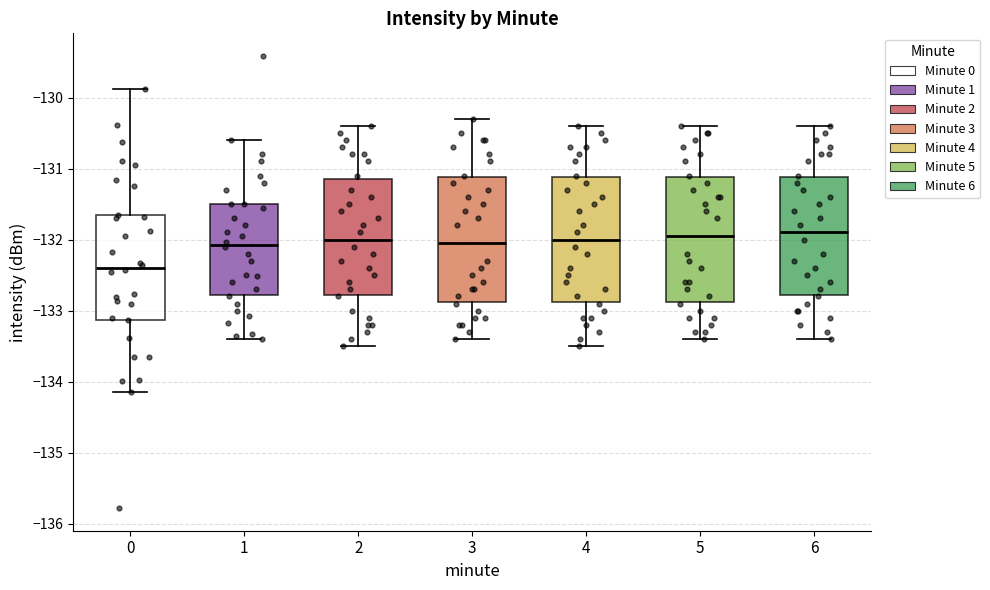

Reading left to right, transcribe this box plot: for each box, give where its median line is, the range the box spans, and where its two whiskers end, as read against the y-axis. The values are not printed on the chart, so give them approximately, as read against the axis.

0: median -132.4, box -133.1 to -131.7, whiskers -134.1 to -129.9
1: median -132.1, box -132.8 to -131.5, whiskers -133.4 to -130.6
2: median -132.0, box -132.8 to -131.1, whiskers -133.5 to -130.4
3: median -132.0, box -132.9 to -131.1, whiskers -133.4 to -130.3
4: median -132.0, box -132.9 to -131.1, whiskers -133.5 to -130.4
5: median -131.9, box -132.9 to -131.1, whiskers -133.4 to -130.4
6: median -131.9, box -132.8 to -131.1, whiskers -133.4 to -130.4